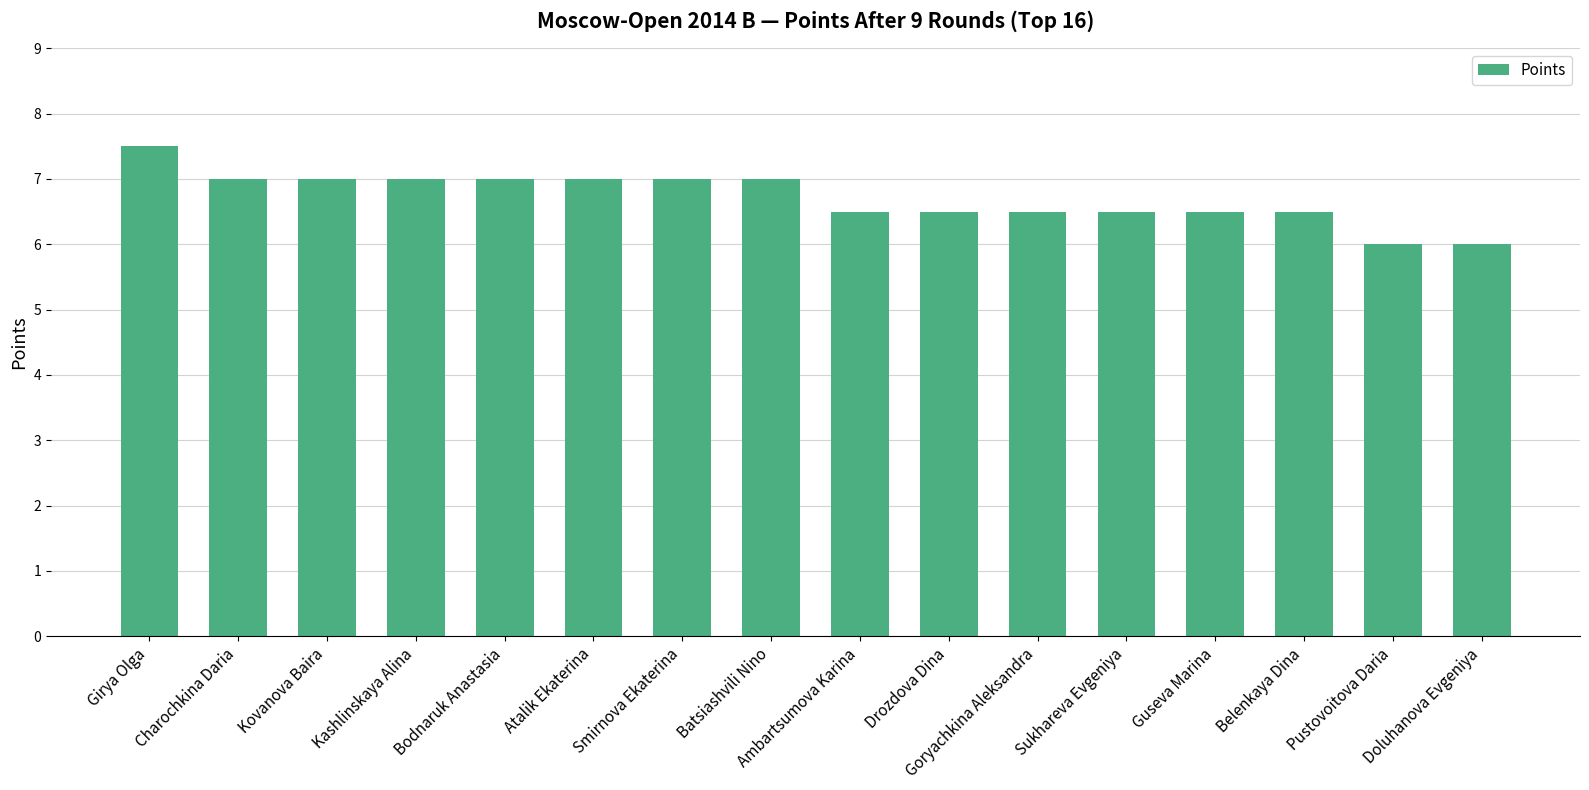

What is the sum of all values?

107.5